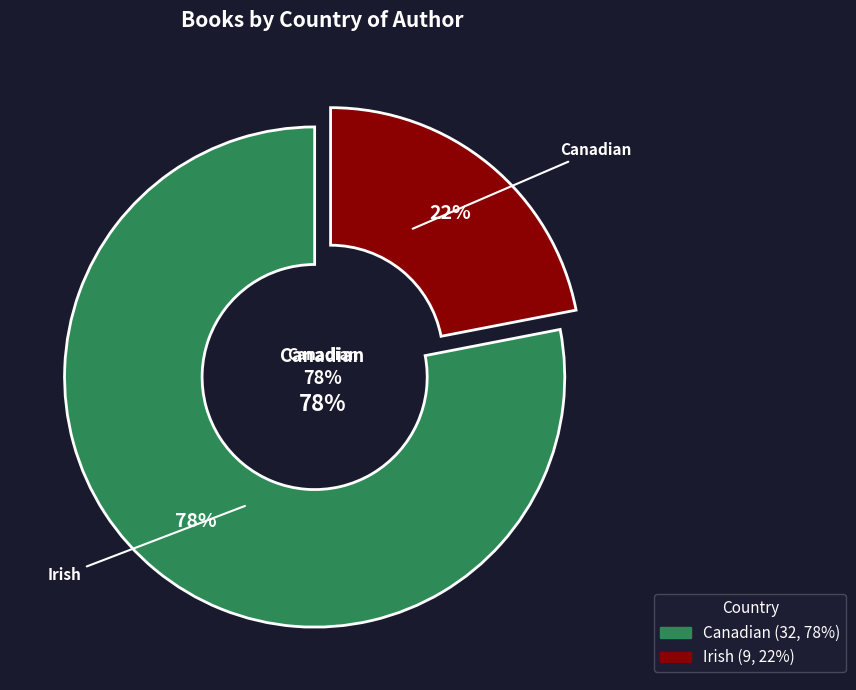

What is the largest slice in the pie chart?

Canadian